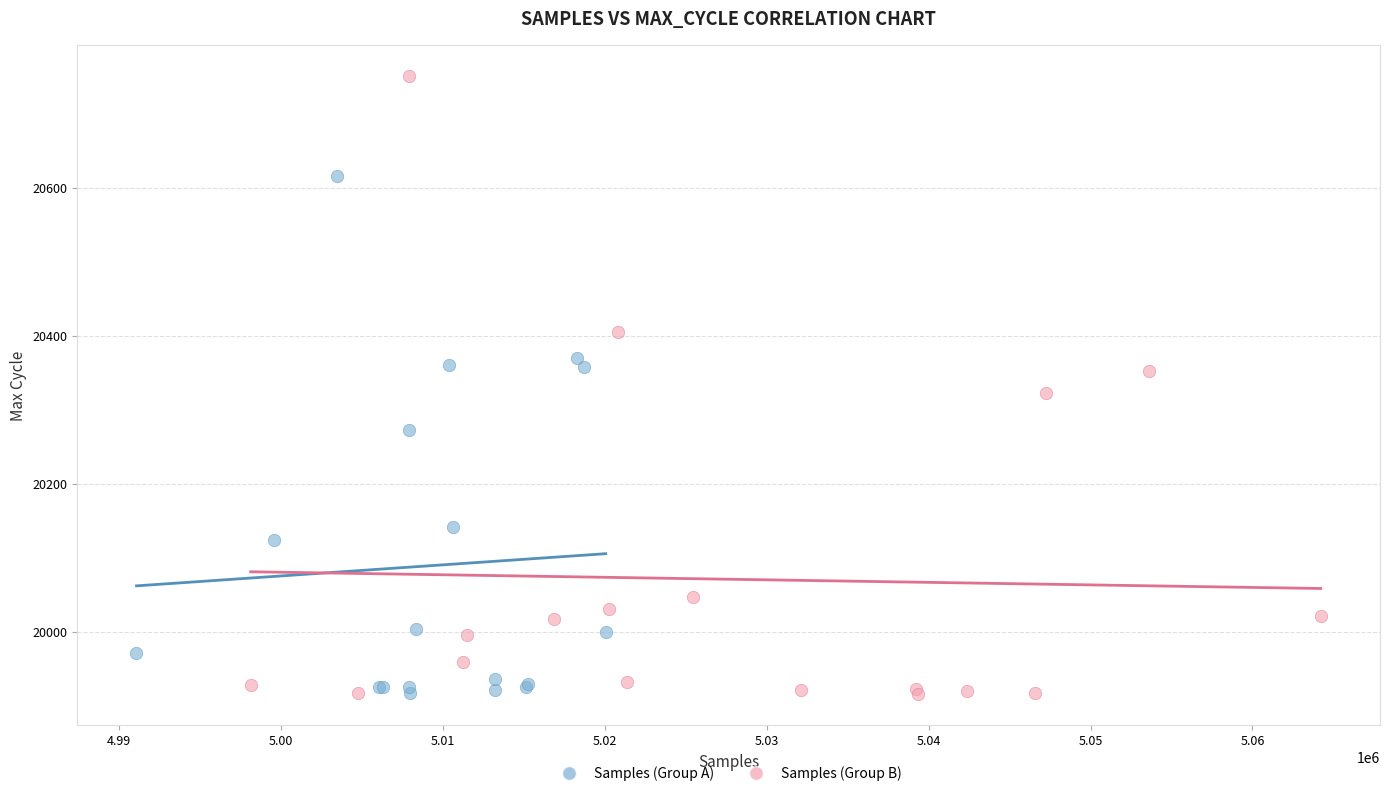

Which series has the widest spread of Y values?

Samples (Group B)